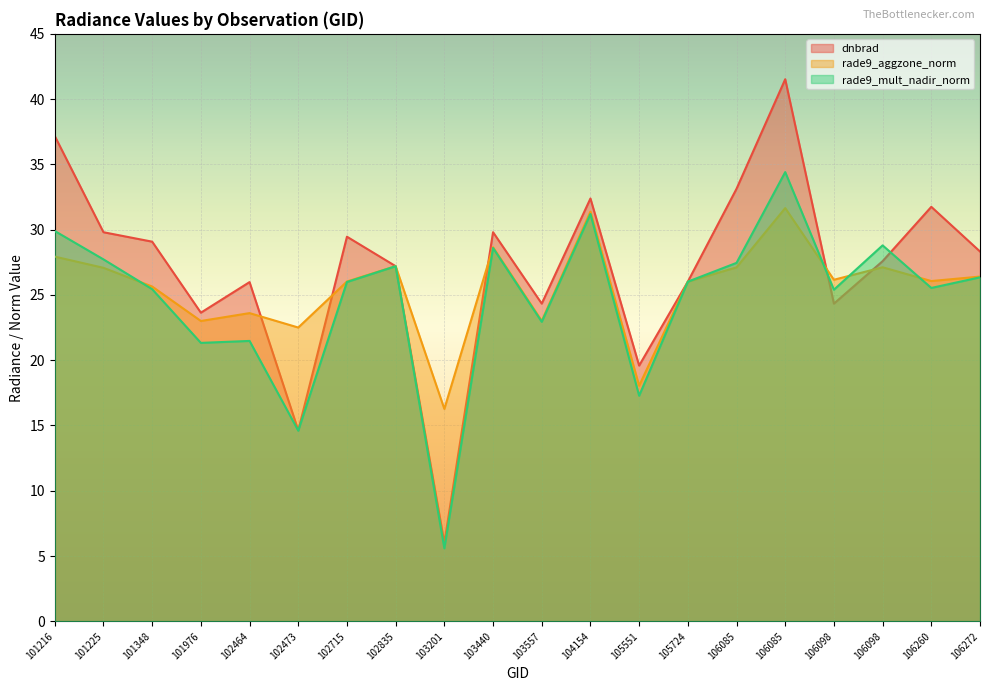

How many interior local peaks does the rade9_mult_nadir_norm series have?

6